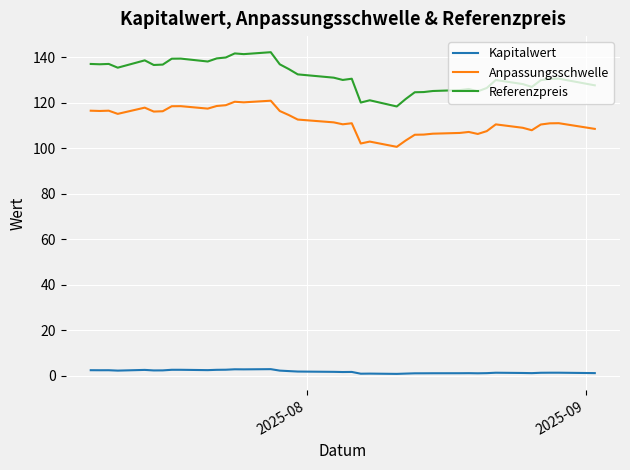

What is the greatest value displayed?

142.2